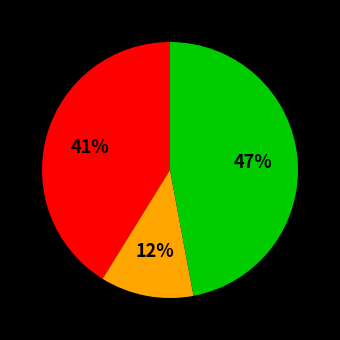

To the nearest percent, what is the difference between the largest and smallest slice percentages?

35%